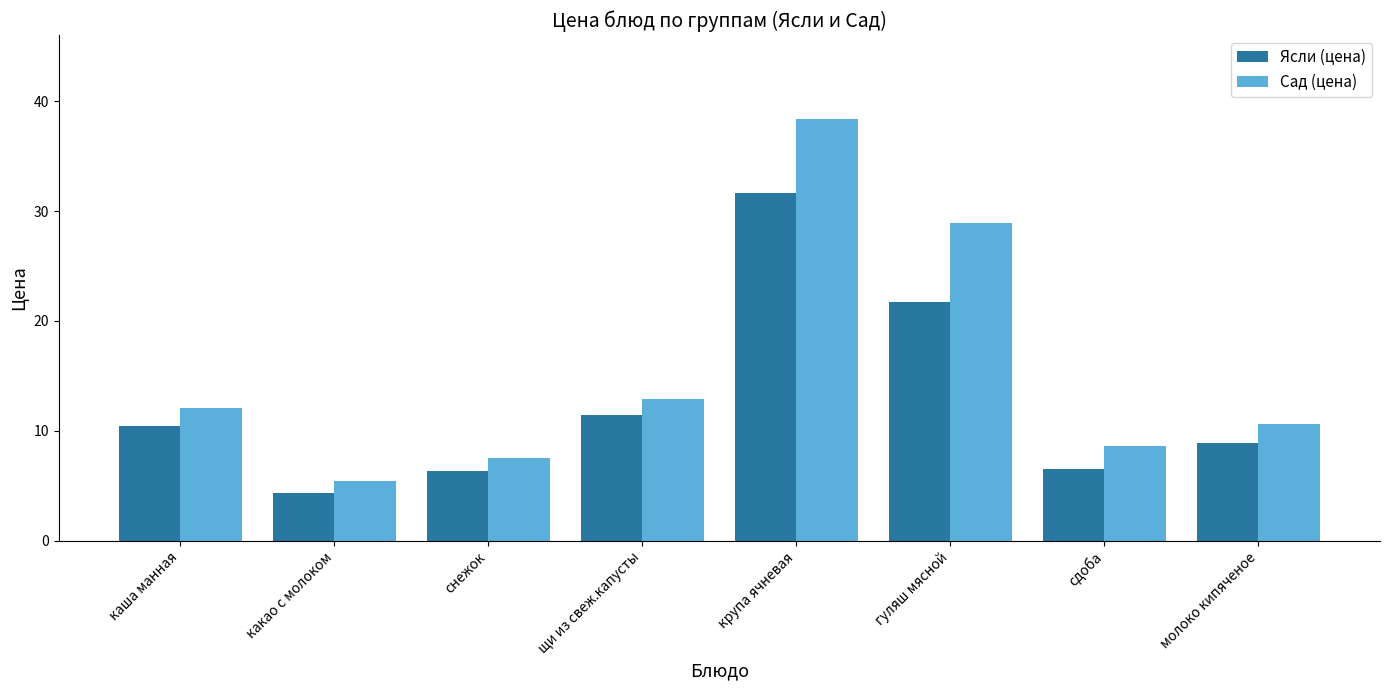

What are all the series names shown in the legend?

Ясли (цена), Сад (цена)